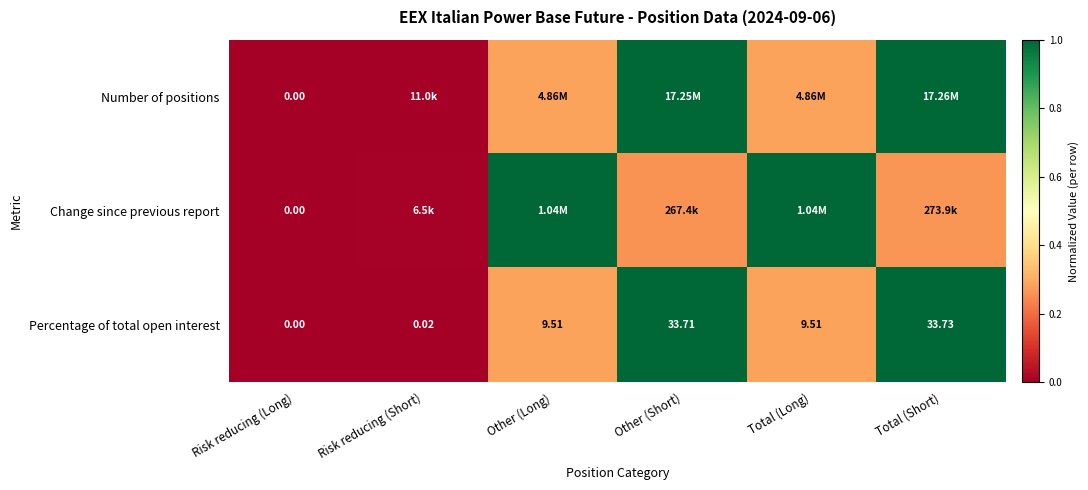

At which label does Percentage of total open interest reach its minimum?

Risk reducing (Long)